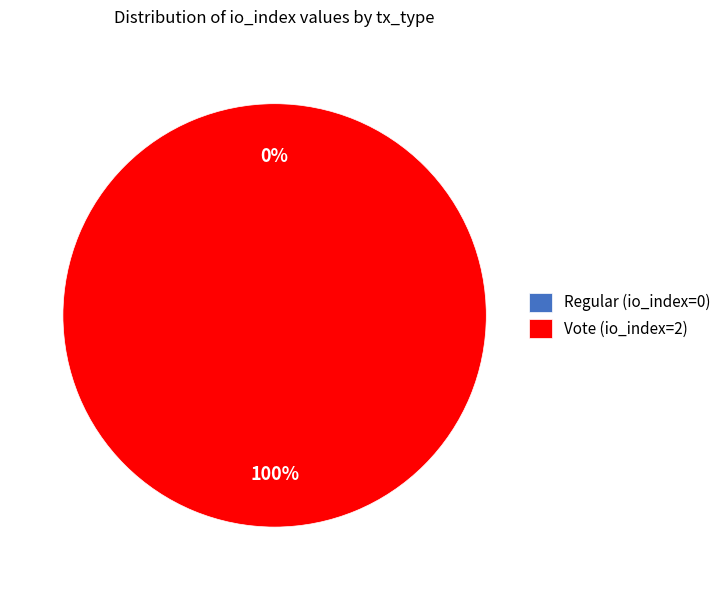

Which category has the smallest portion of the pie?

Regular (io_index=0)